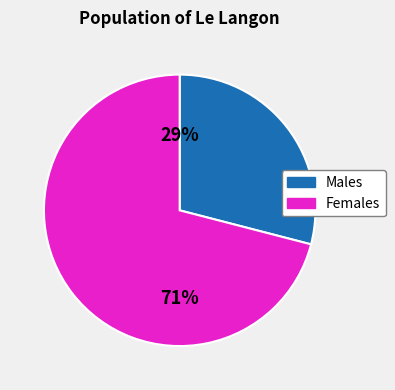

To the nearest percent, what is the difference between the largest and smallest slice percentages?

42%